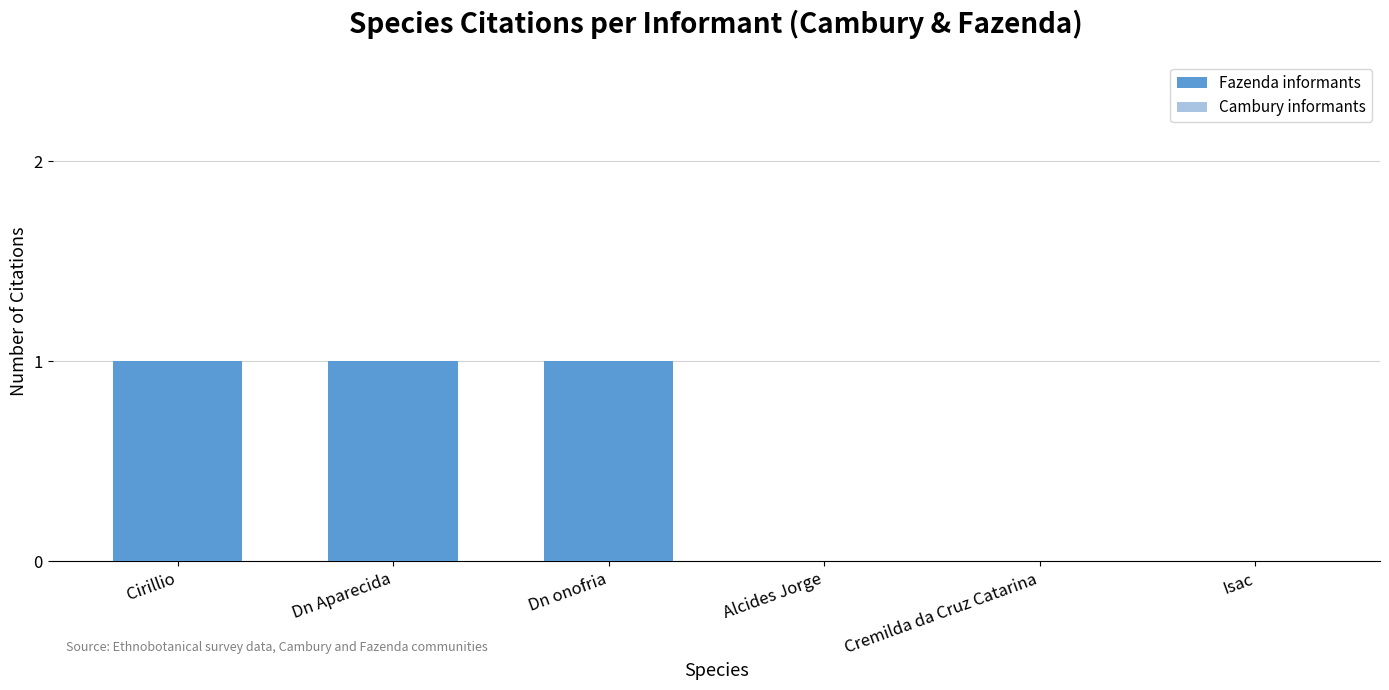

Reading right to left, transcribe all the data shown in this chart.

Fazenda informants: 1	1	1
Cambury informants: 0	0	0